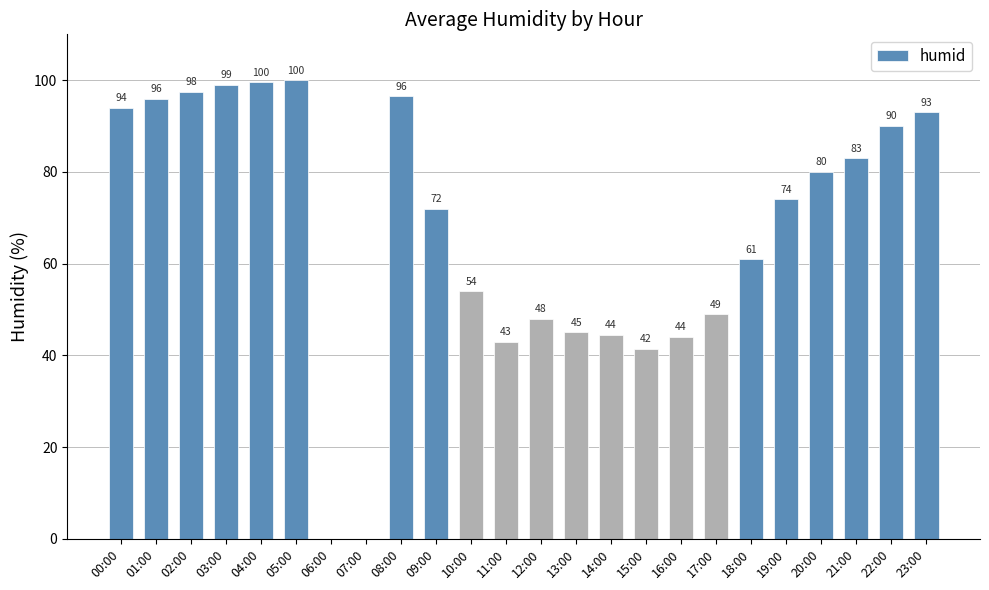

What is the greatest value displayed?

100.0